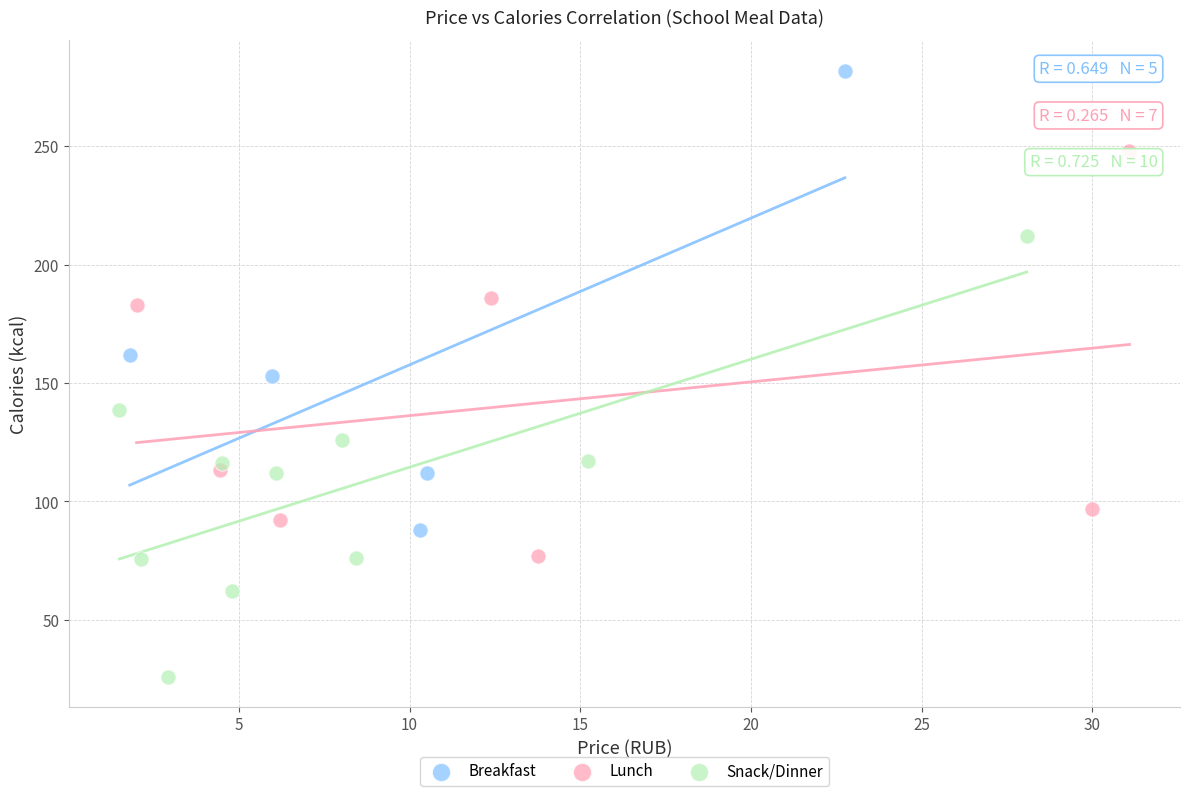

Which series reaches the minimum Y coordinate?

Snack/Dinner